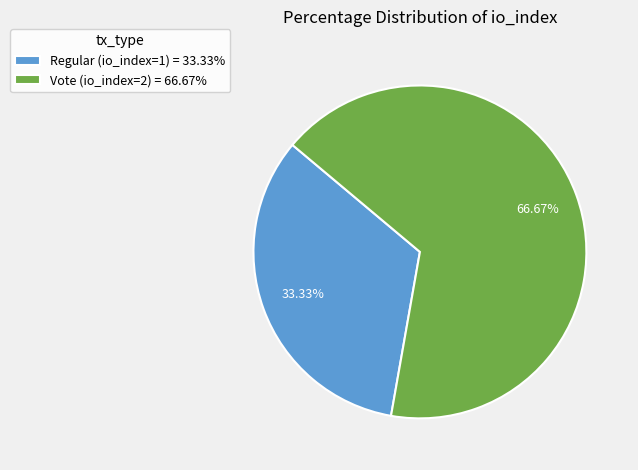

Which has a higher value, Regular (io_index=1) = 33.33% or Vote (io_index=2) = 66.67%?

Vote (io_index=2) = 66.67%